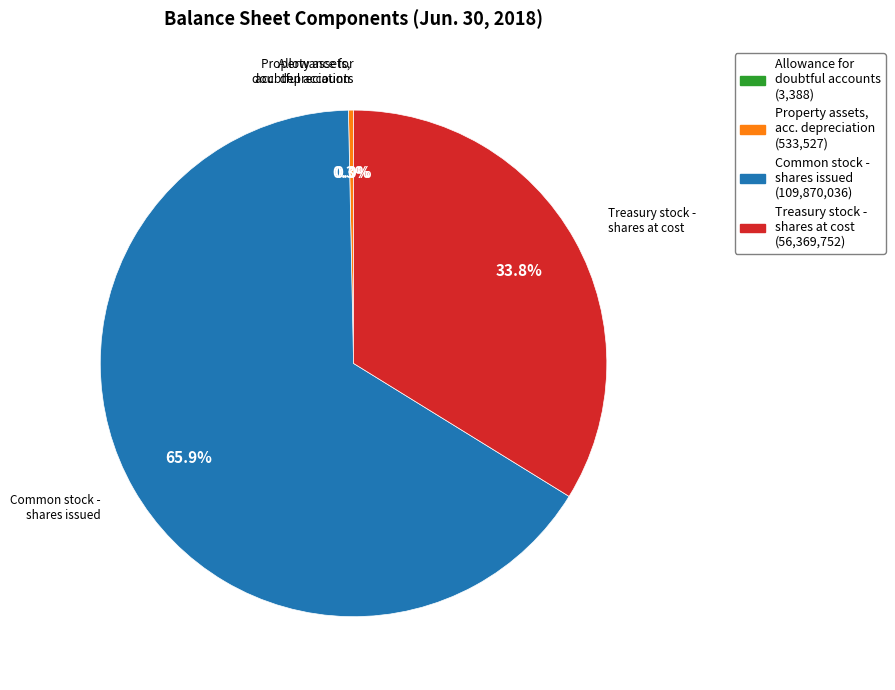

To the nearest percent, what is the difference between the largest and smallest slice percentages?

66%